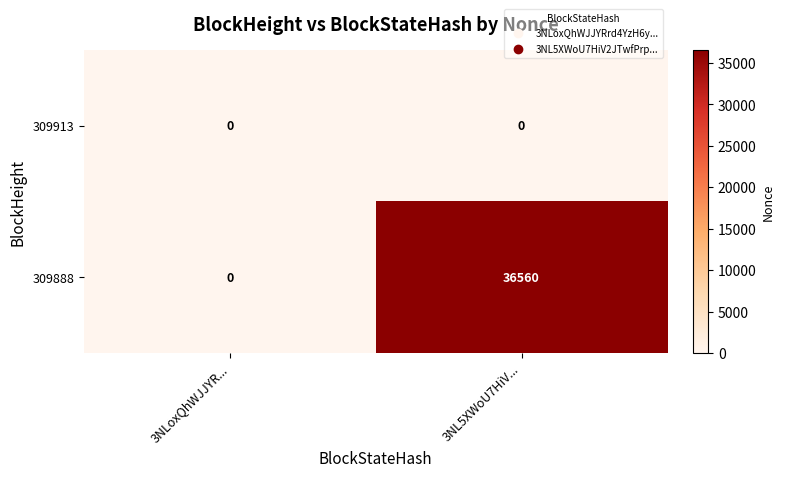

Reading left to right, transcribe all the data shown in this chart.

309913: 3NLoxQhWJJYR...=0	3NL5XWoU7HiV...=0
309888: 3NLoxQhWJJYR...=0	3NL5XWoU7HiV...=36560